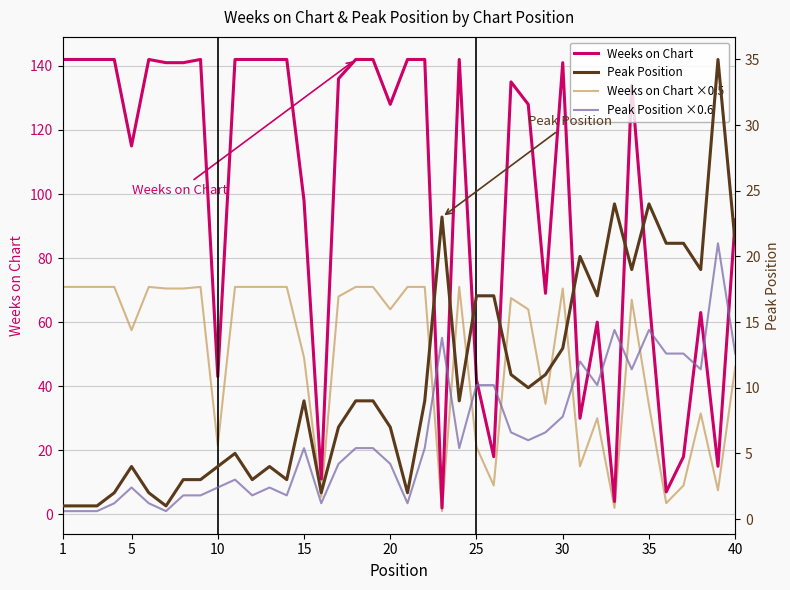

Read the Weeks on Chart value at 20.

128.0